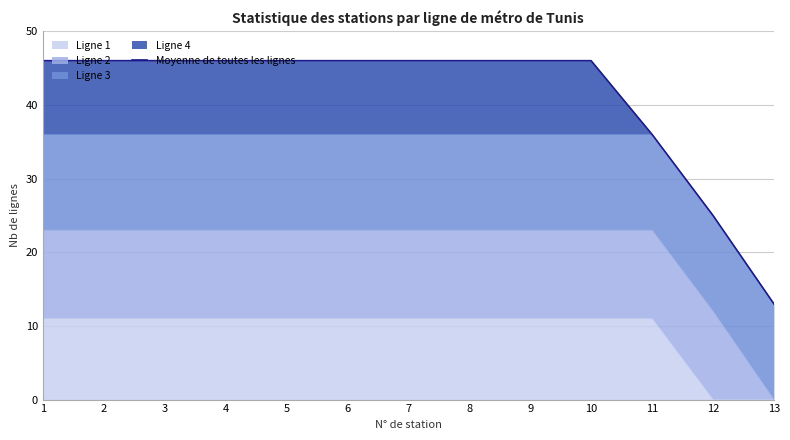

What is the difference between the maximum and second lowest values?

21